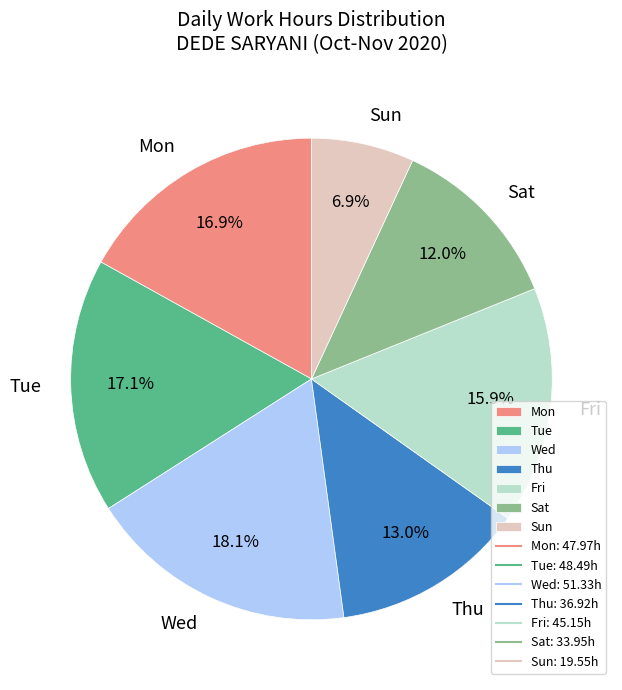

How many slices are in this pie chart?

7